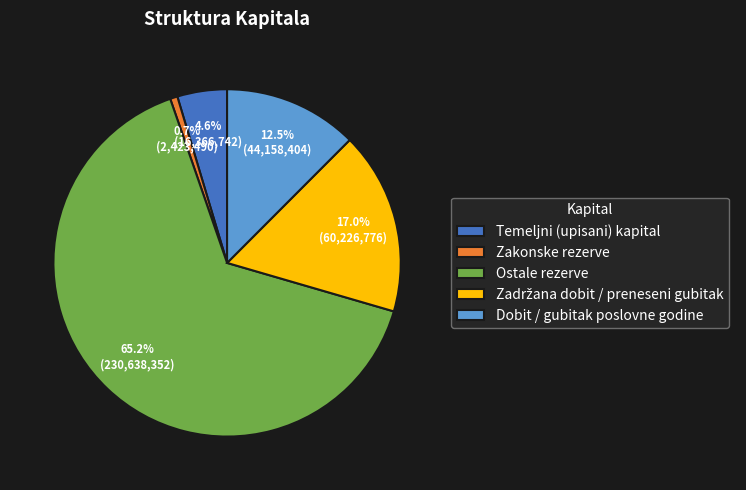

What is the ratio of the value at Ostale rezerve to the value at Dobit / gubitak poslovne godine?

5.2